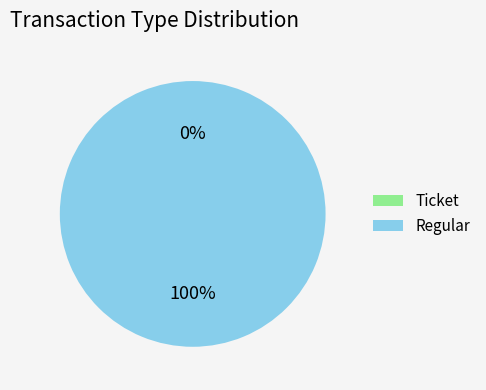

To the nearest percent, what is the difference between the largest and smallest slice percentages?

100%